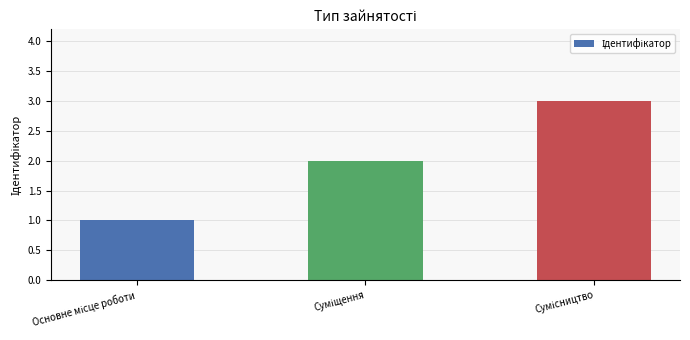

Are the bars horizontal?

No